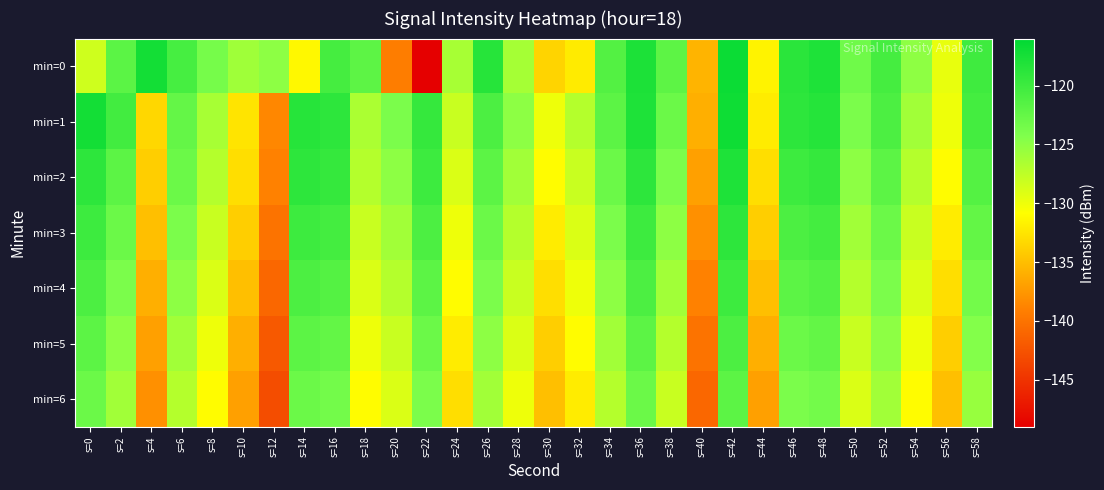

What is the total value across all series at s=2?

-862.3